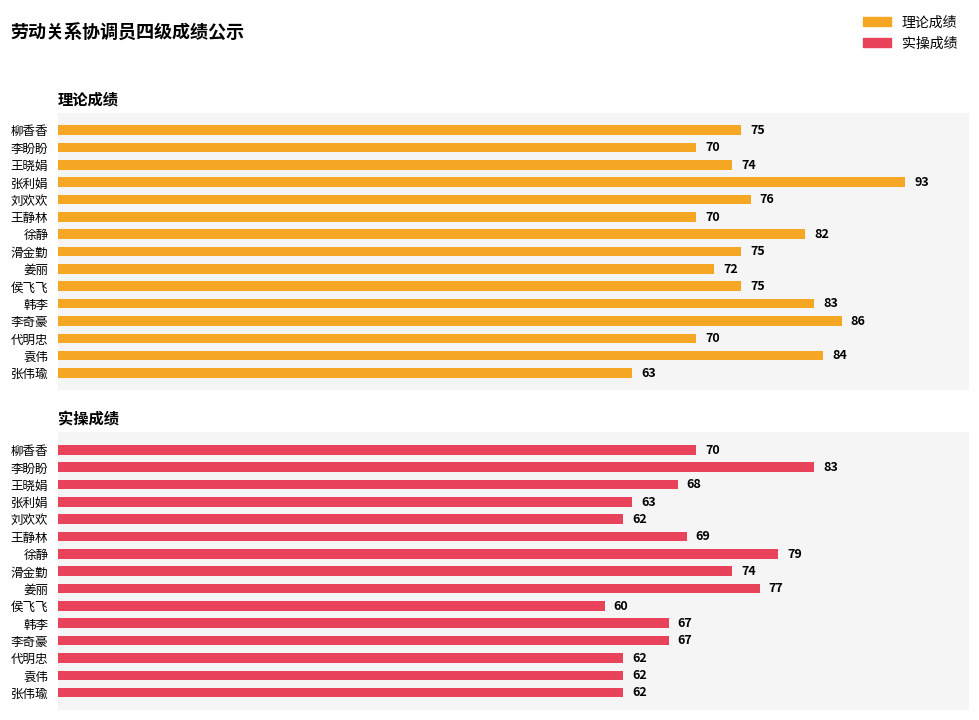

How many data points in 实操成绩 are less than 67?

6